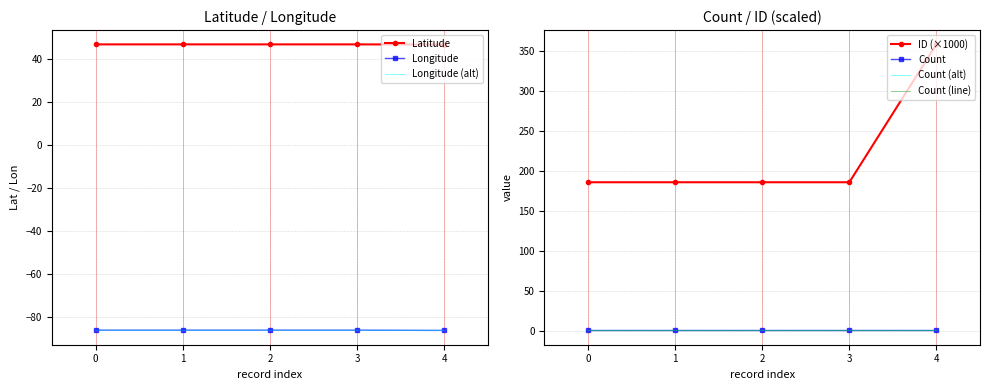

Reading left to right, extract all data points from this chart.

Latitude: 46.6	46.6	46.6	46.6	46.6
Longitude: -86.2	-86.2	-86.2	-86.2	-86.3
ID: 185.9	185.9	185.9	185.9	358.0